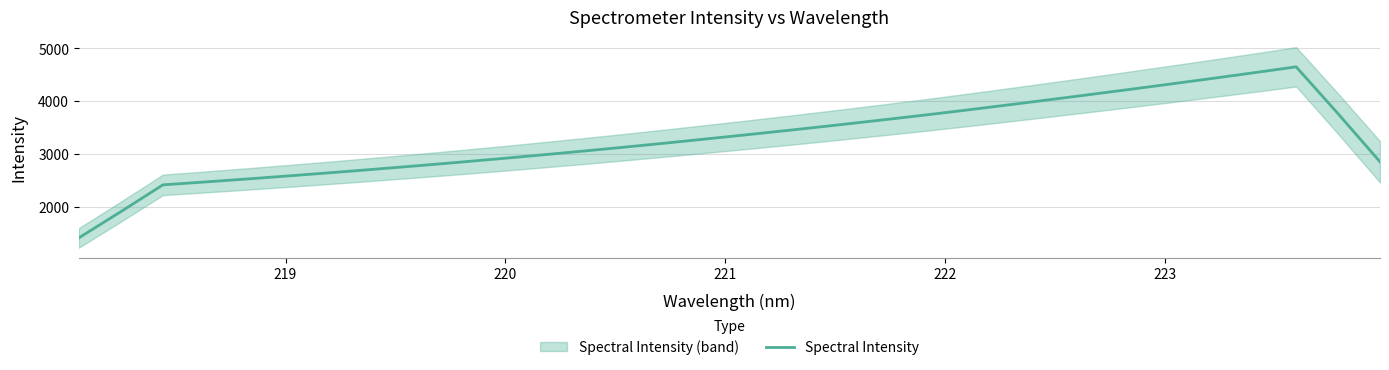

How many lines are shown in the chart?

1